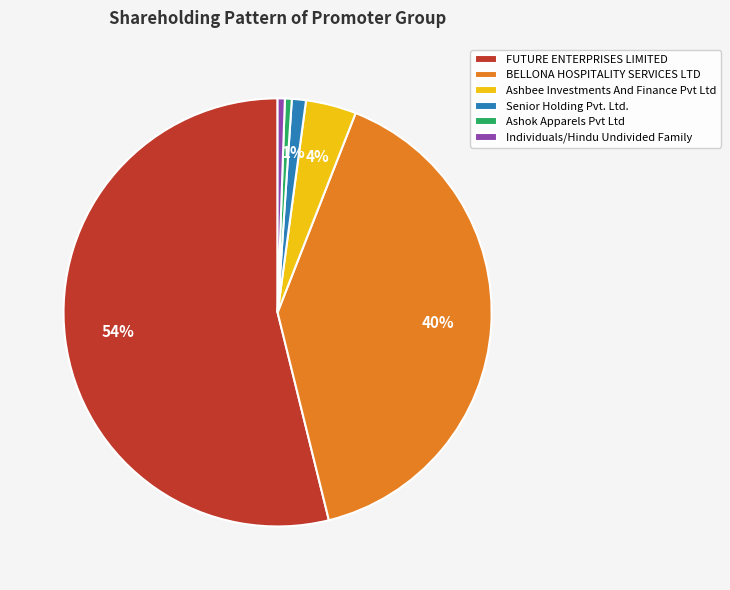

To the nearest percent, what is the average slice percentage?

17%